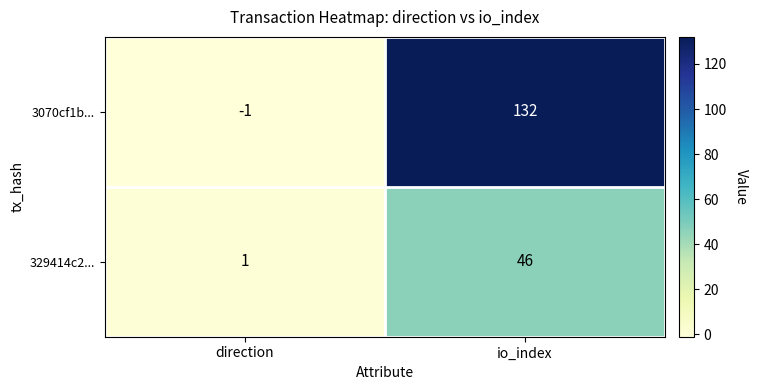

Which category has the highest value in the 3070cf1b... series?

io_index